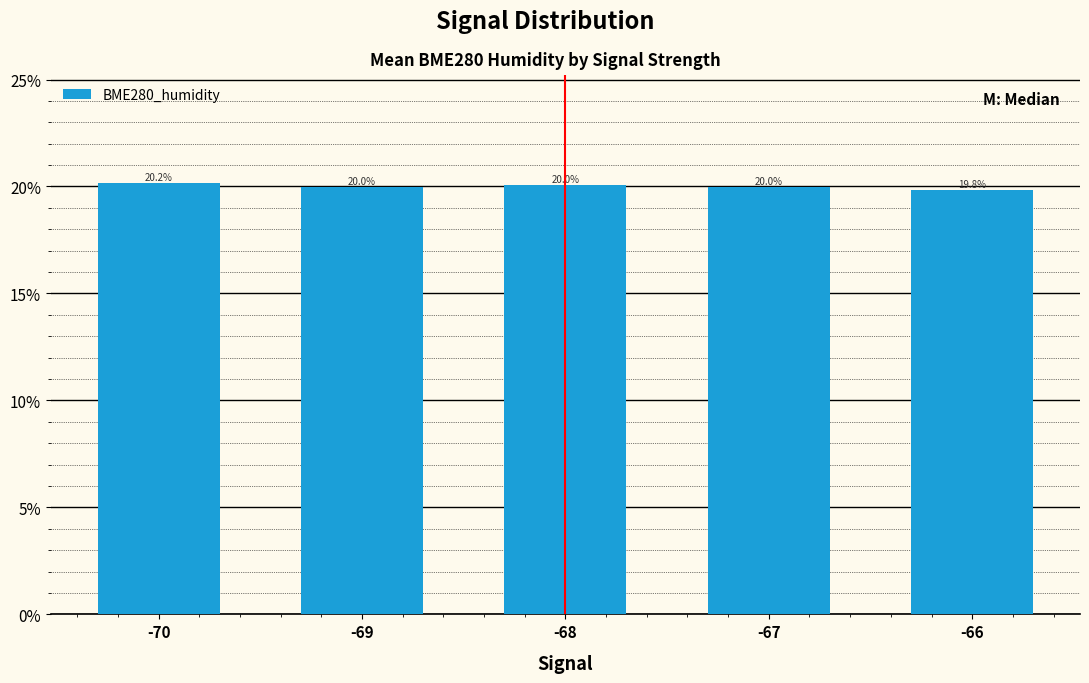

What is the approximate value at -66?

19.8